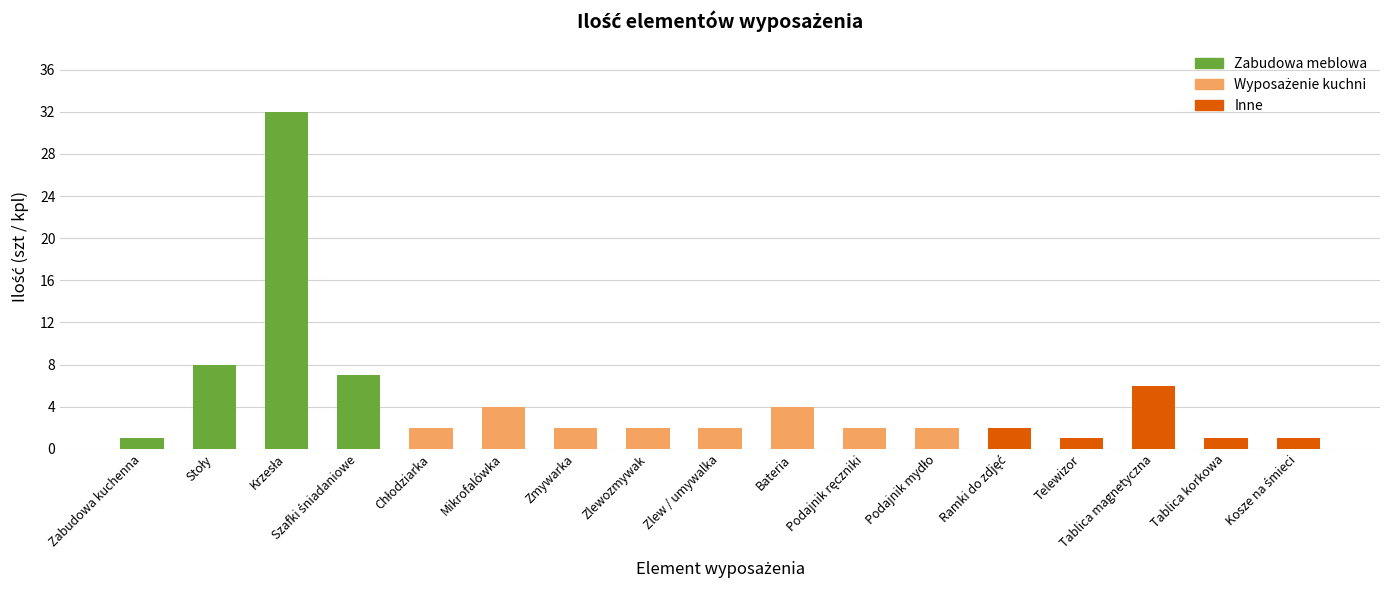

What is the approximate value at Tablica magnetyczna?

6